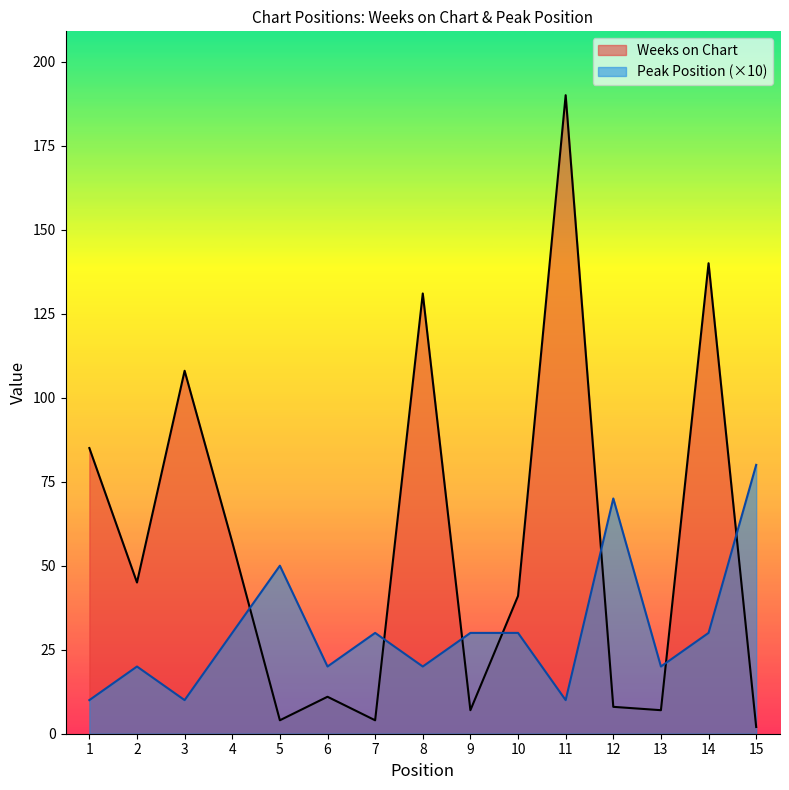

True or false: Peak Position has more than 0 interior local peaks.

True